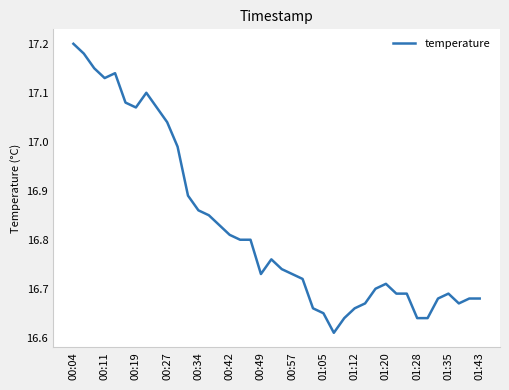

What is the difference between the maximum and minimum values?

0.6